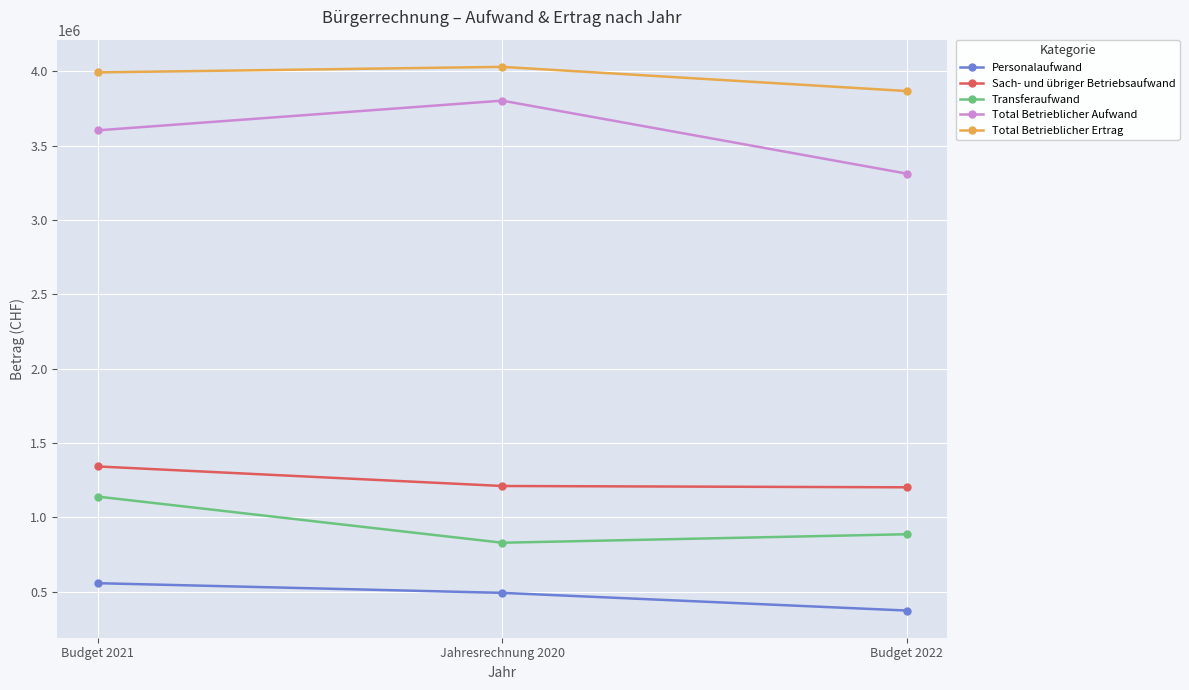

The Sach- und übriger Betriebsaufwand series shows 1211927.9 at Jahresrechnung 2020. True or false?

True